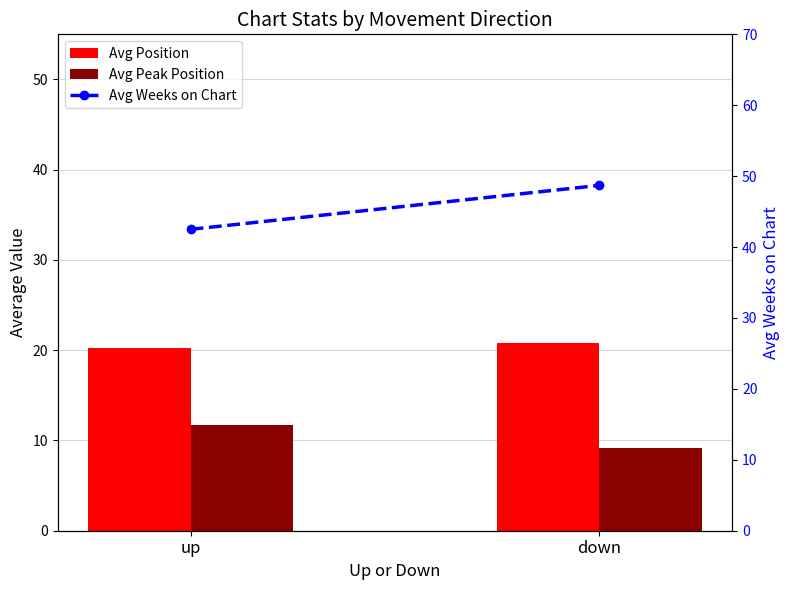

What is the lowest value of the Avg Weeks on Chart series?

42.5